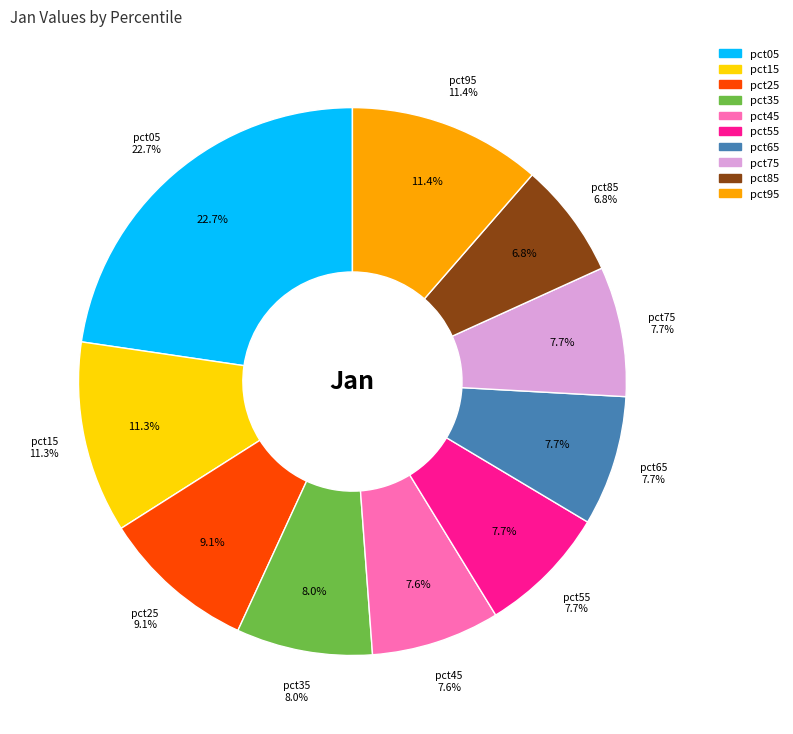

Which category has the biggest portion of the pie?

pct05